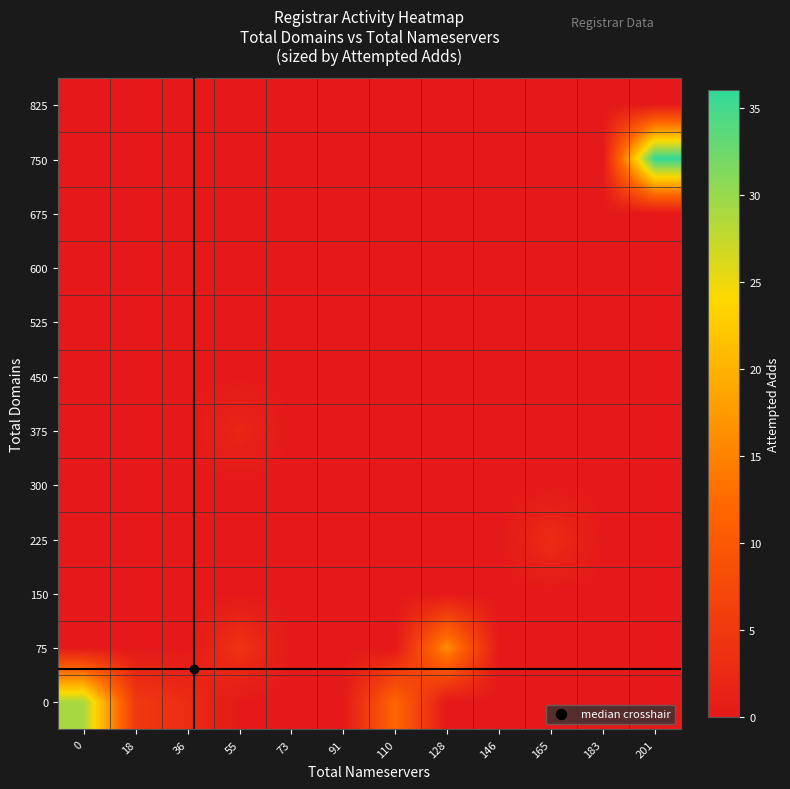

What is the maximum value shown in the chart?

36